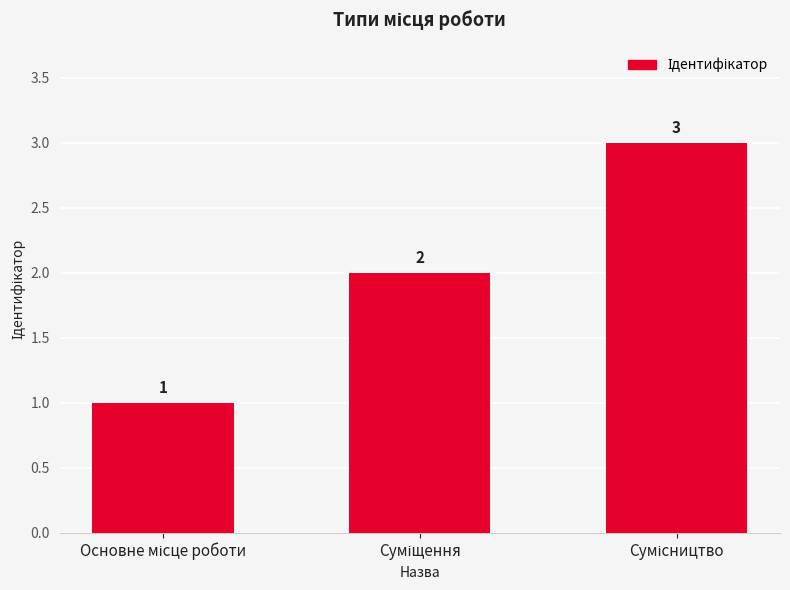

What is the value of the 3rd bar from the left?

3